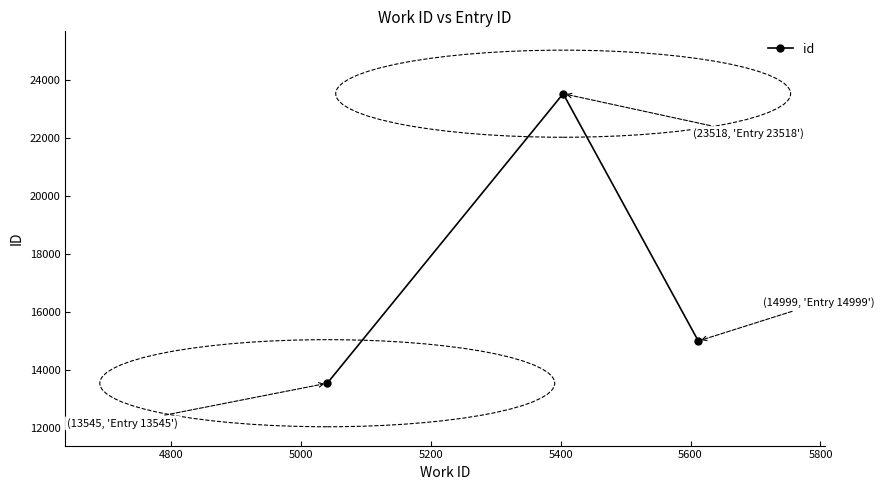

What is the greatest value displayed?

23518